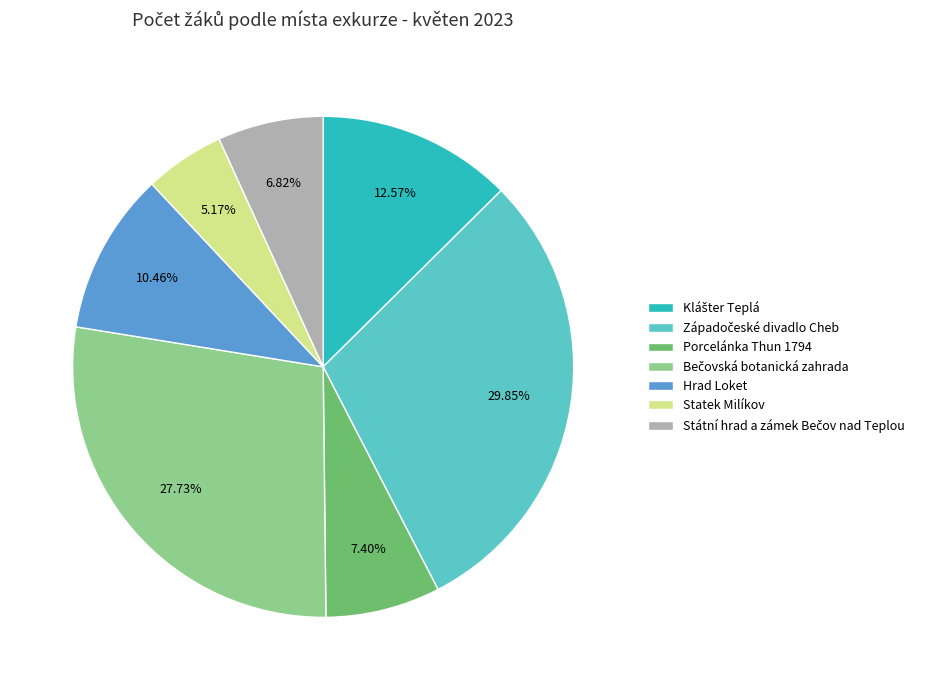

Is there any slice that represents more than half of the pie?

No